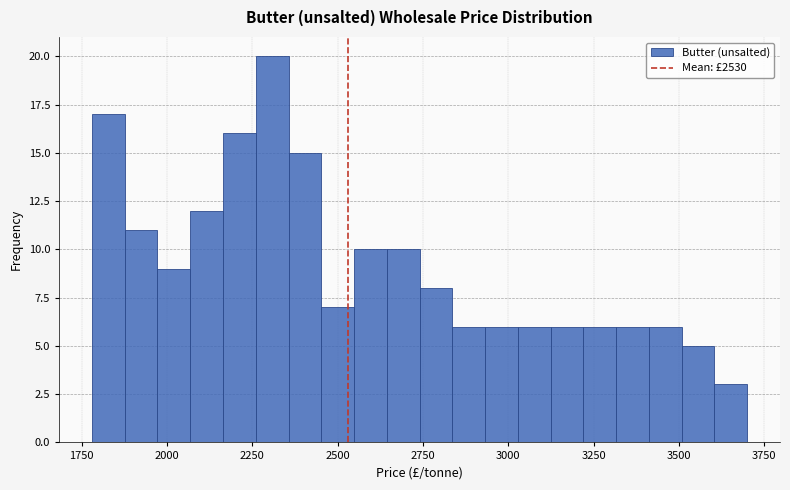

Read against the x-axis, roughly where is the centre of the tallest bar?

2300